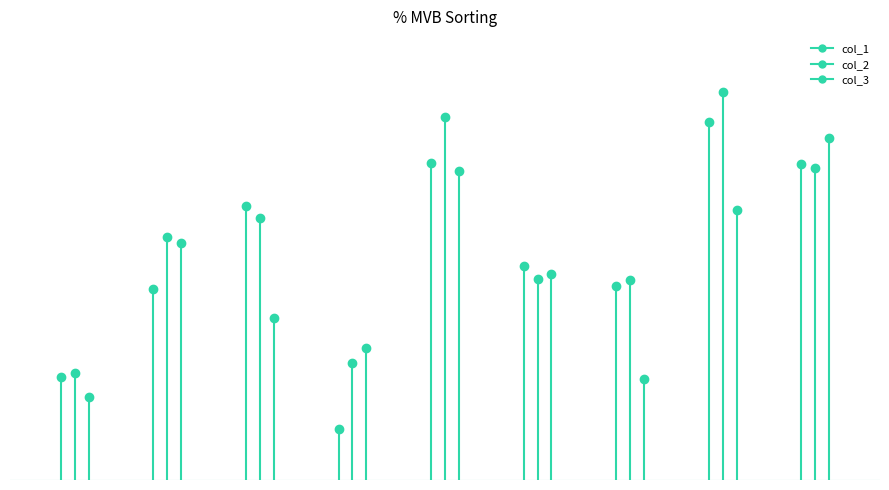

What is the highest value of the col_2 series?

81.8